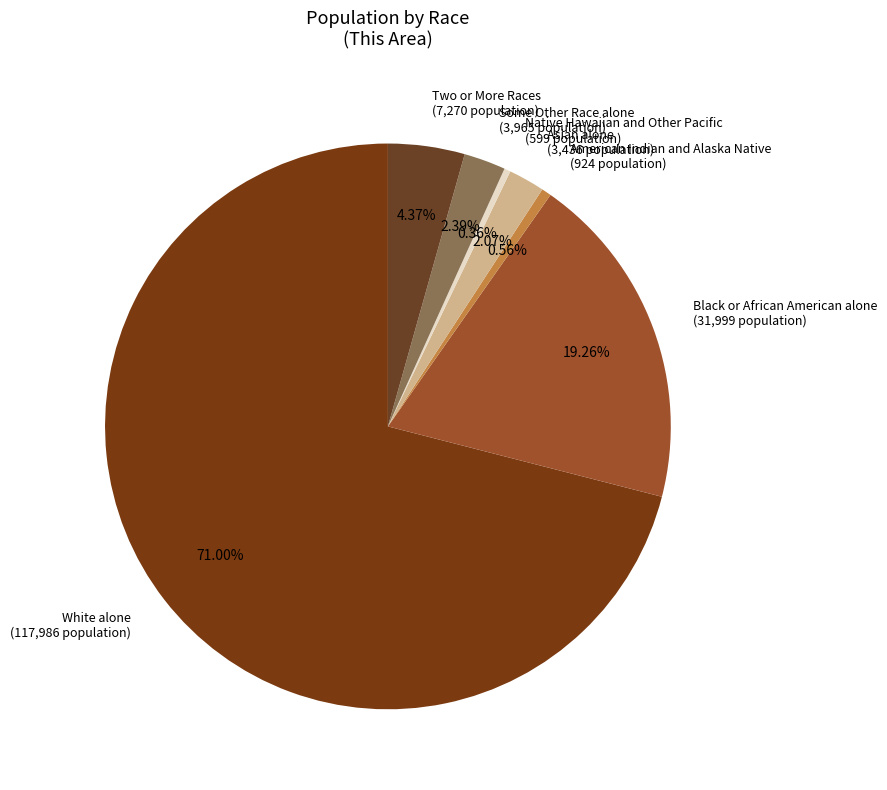

How many segments does this pie chart have?

7